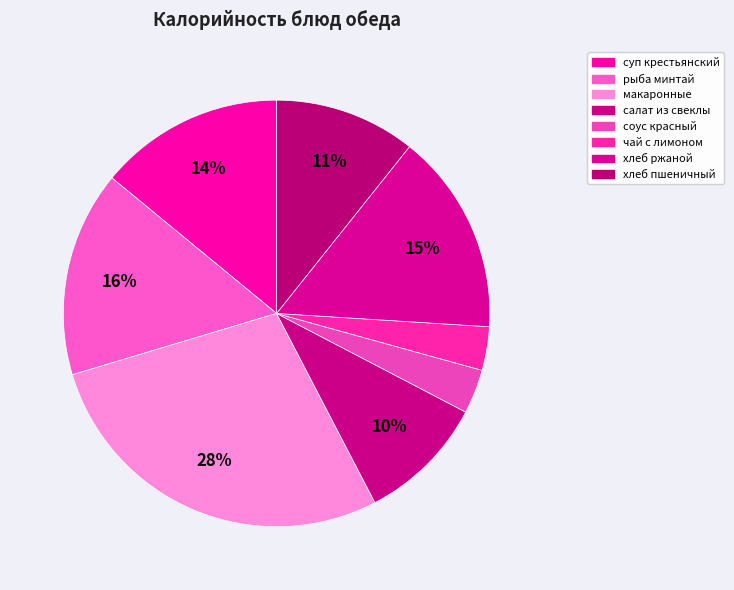

How many slices are in this pie chart?

8